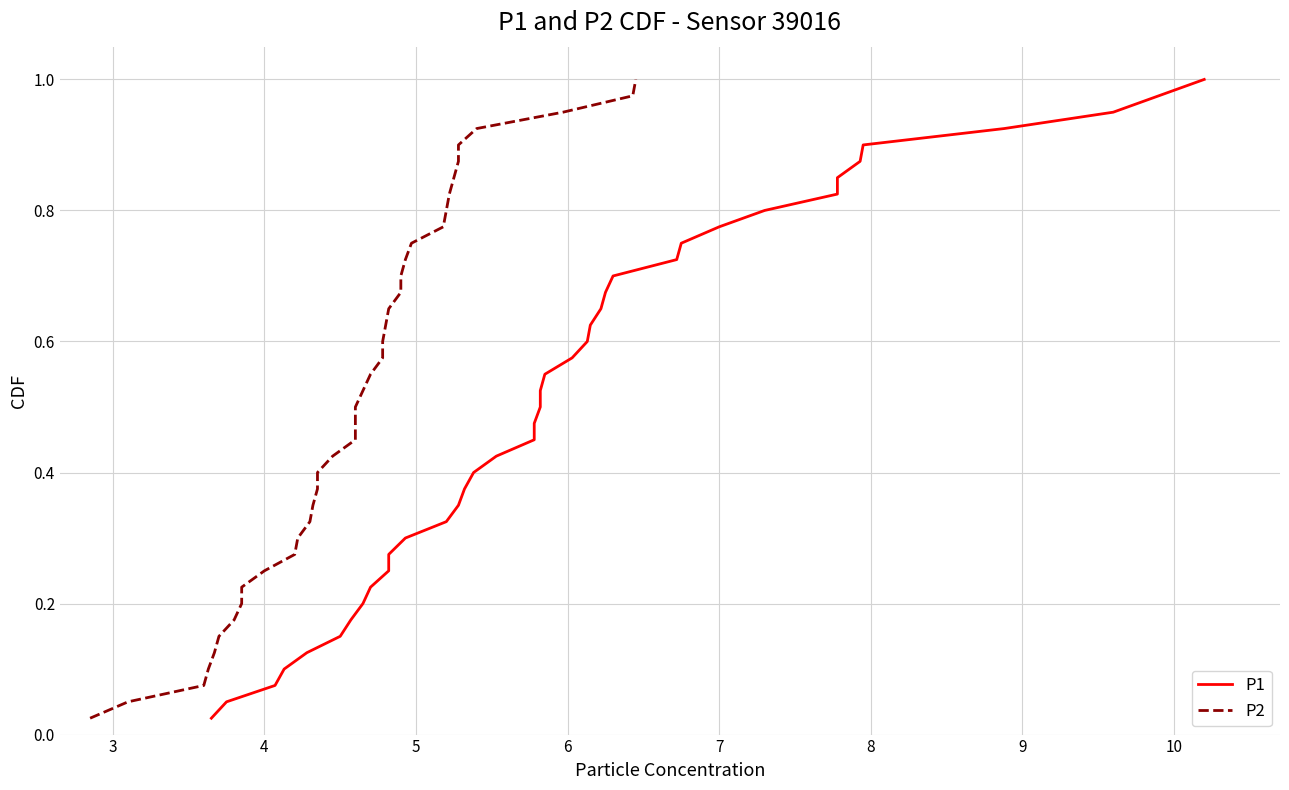

Which series has the largest total across all categories?

P1